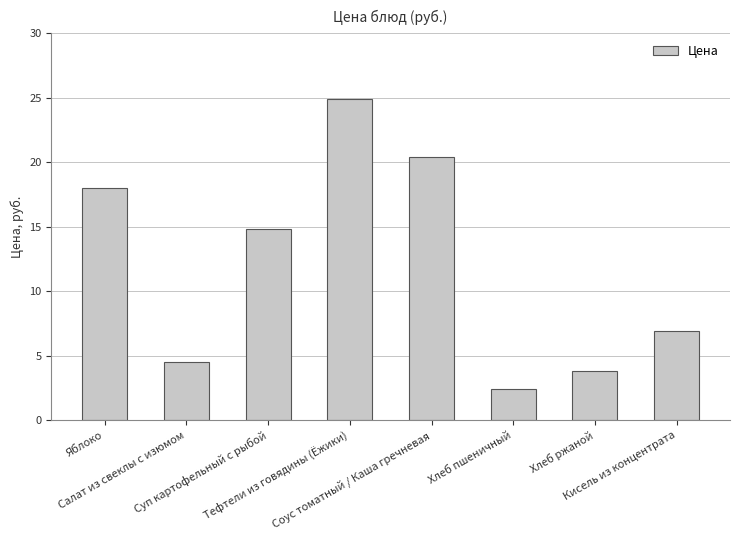

What is the value of the 4th bar from the left?

24.9